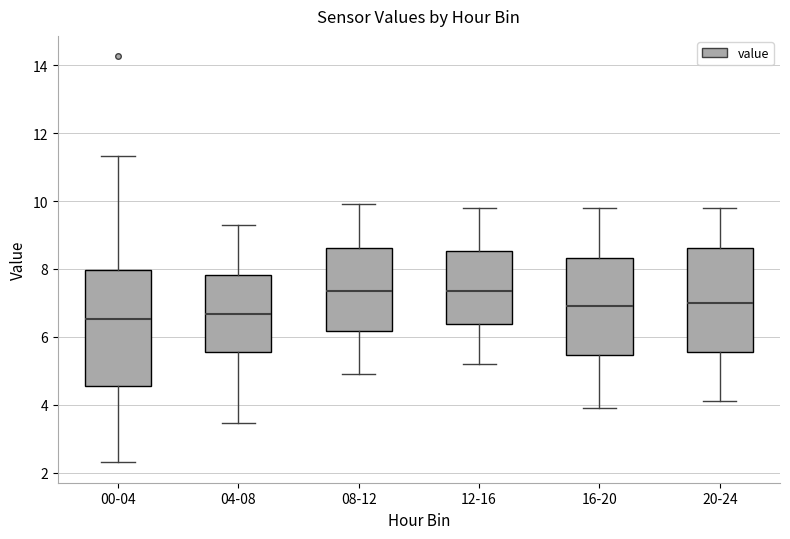

Where does the lower whisker of the box for 08-12 end on the y-axis? The values are not printed on the chart, so give them approximately, as read against the axis.

5.0